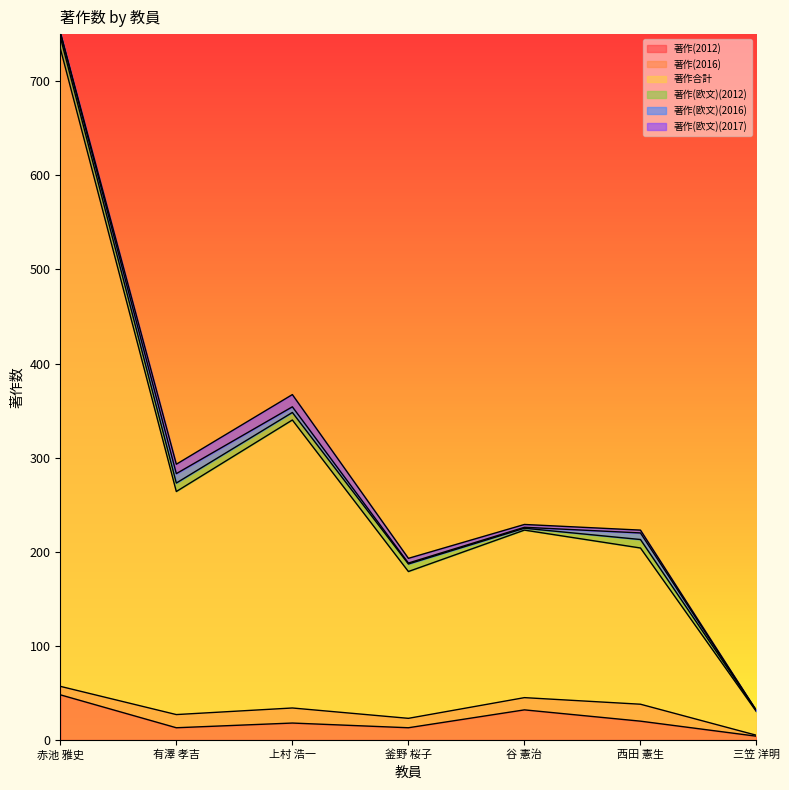

How many distinct data groups are displayed?

6